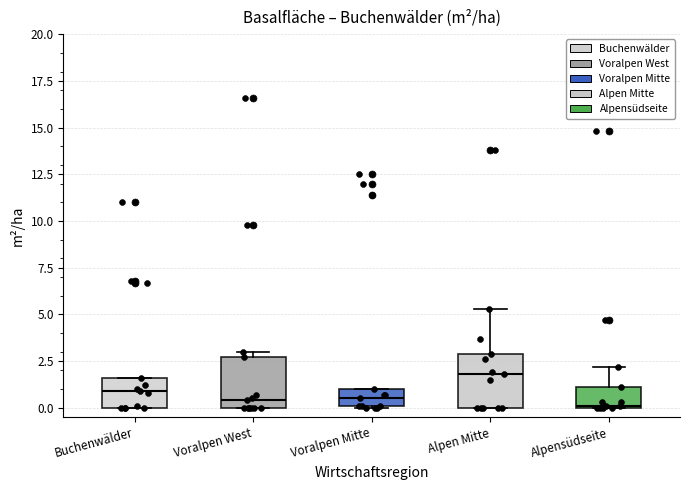

Reading left to right, read every box against the y-axis: the position of its median line, the range the box covers, and the ends of its whiskers. The values are not printed on the chart, so give them approximately, as read against the axis.

Buchenwälder: median 1.0, box 0.0 to 1.5, whiskers 0.0 to 1.5
Voralpen West: median 0.5, box 0.0 to 2.5, whiskers 0.0 to 3.0
Voralpen Mitte: median 0.5, box 0.0 to 1.0, whiskers 0.0 to 1.0
Alpen Mitte: median 2.0, box 0.0 to 3.0, whiskers 0.0 to 5.5
Alpensüdseite: median 0.0, box 0.0 to 1.0, whiskers 0.0 to 2.0